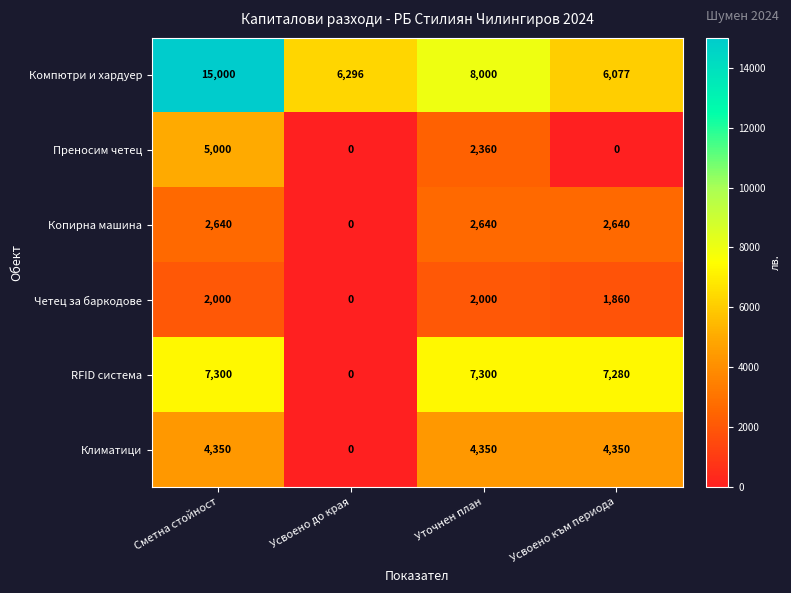

Count the number of data series in this chart.

6